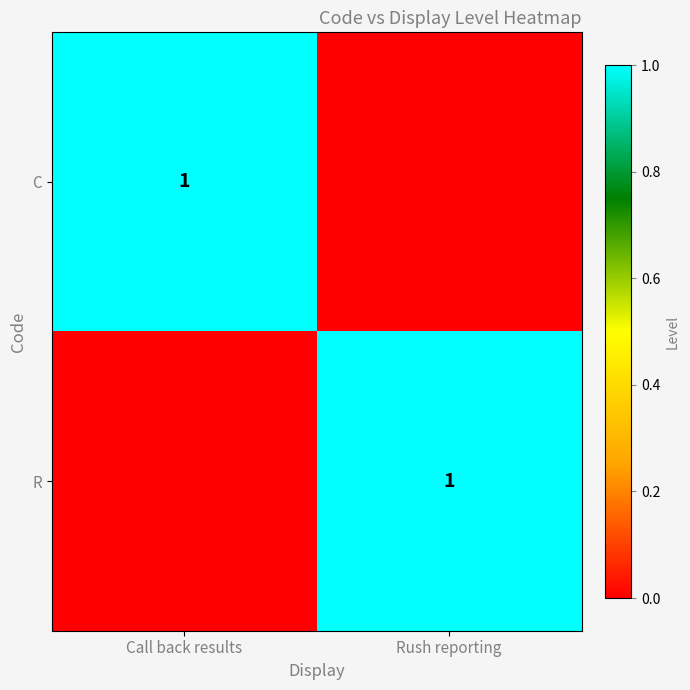

True or false: C has a value of 0 at Call back results.

False